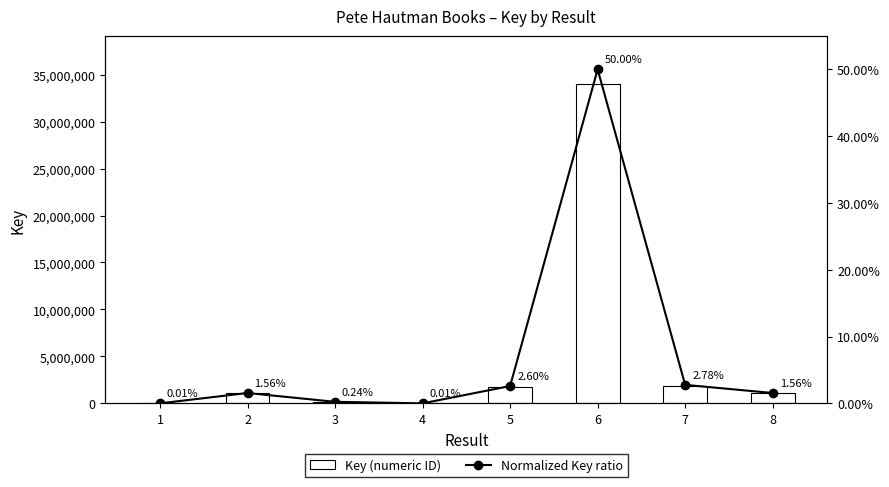

The Key (numeric ID) series shows 397097.7 at 8. True or false?

False